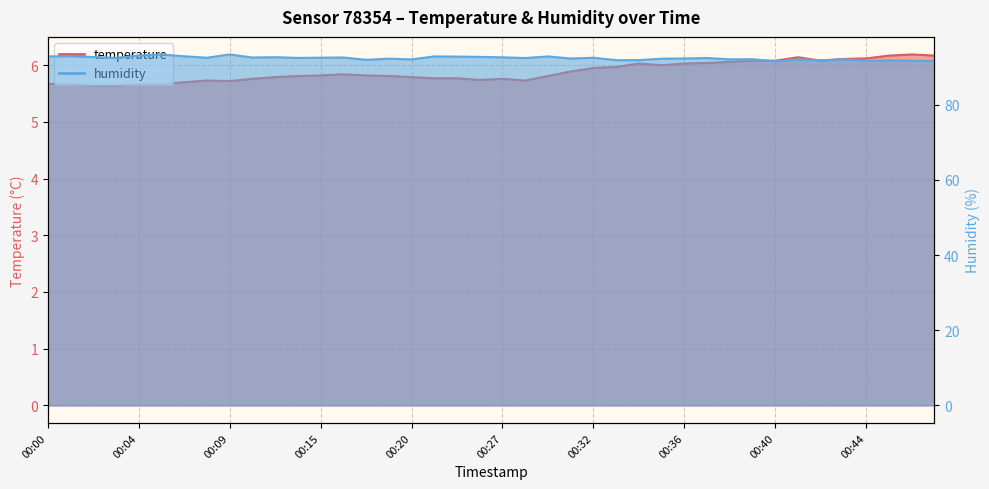

Does the chart display data point markers on the line(s)?

No